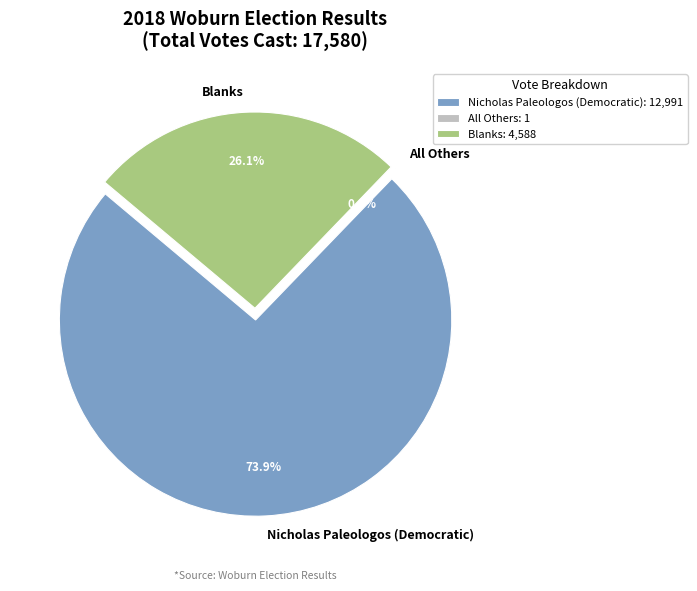

Between All Others and Nicholas Paleologos (Democratic), which is larger?

Nicholas Paleologos (Democratic)